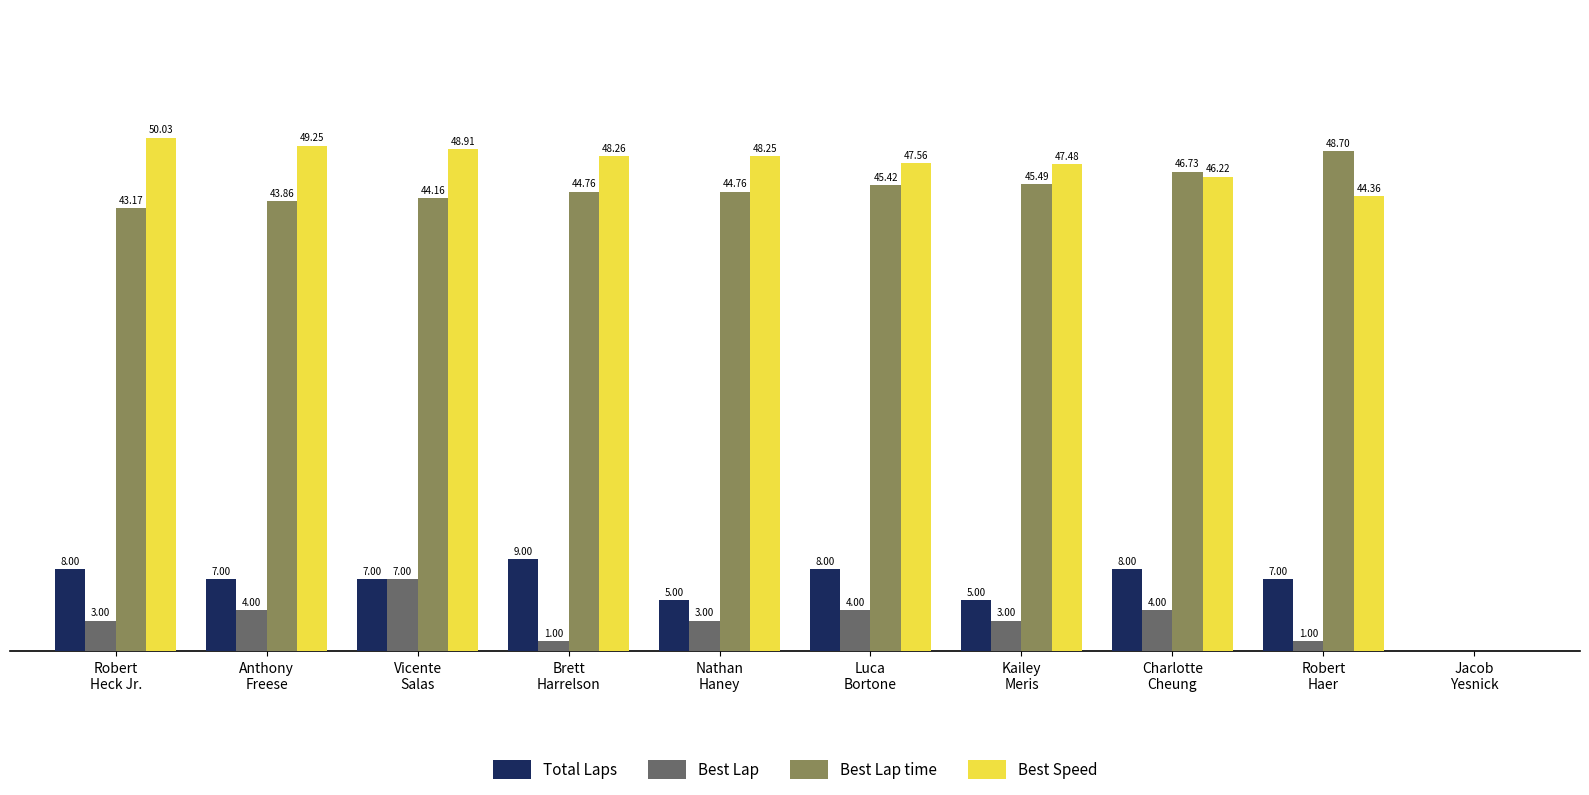

At which category is the sum across all series the highest?

Vicente
Salas